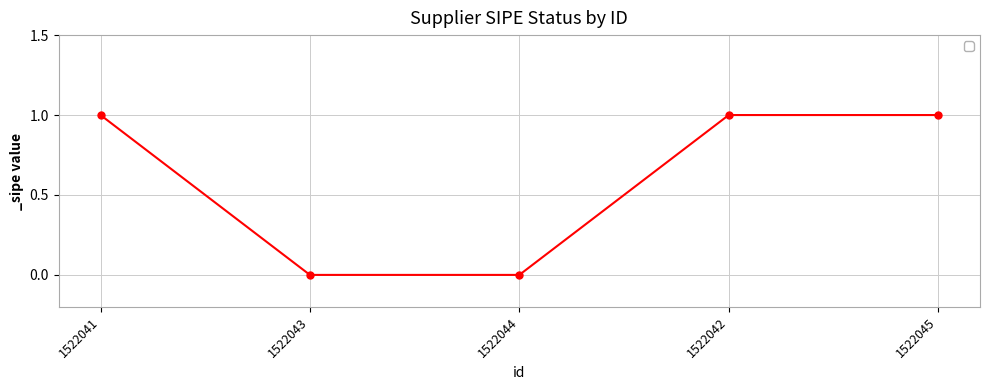

What is the change in value from 1522044 to 1522042?

+1